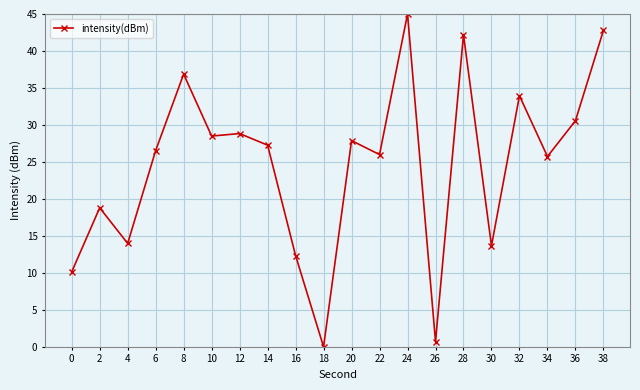

Which has a higher value, 18 or 24?

24